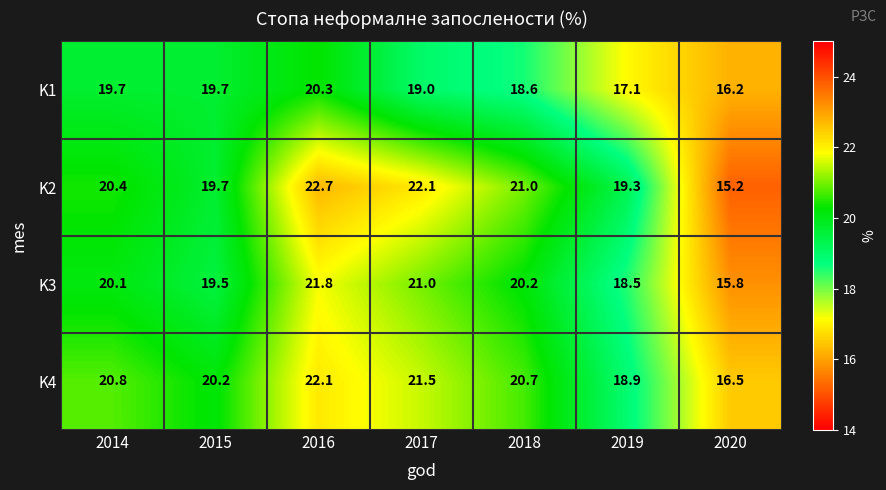

Is it true that K1 equals 19.7 at 2015?

True